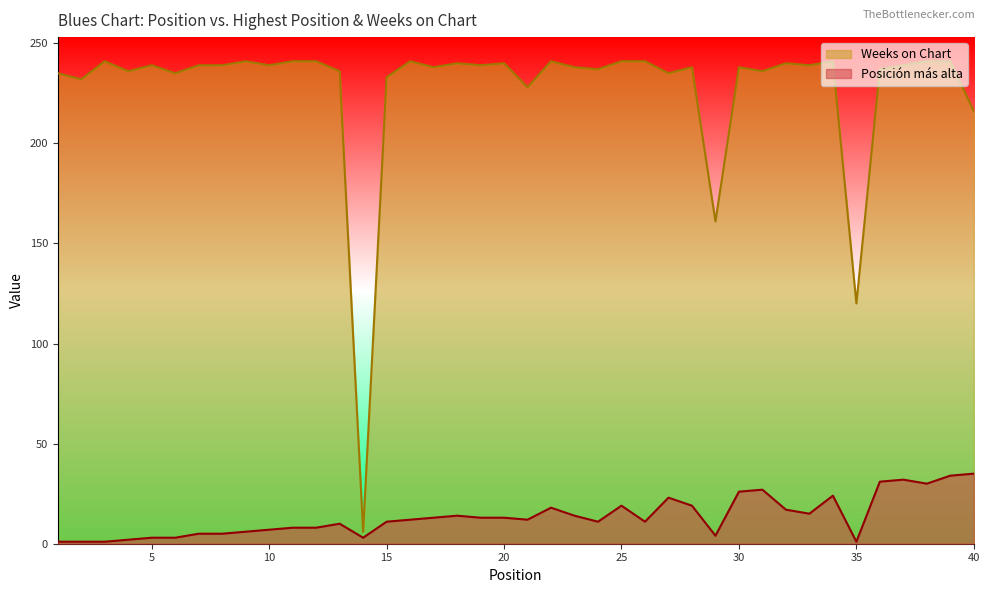

What is the value of the Posición más alta point at the 36th from the left?

31